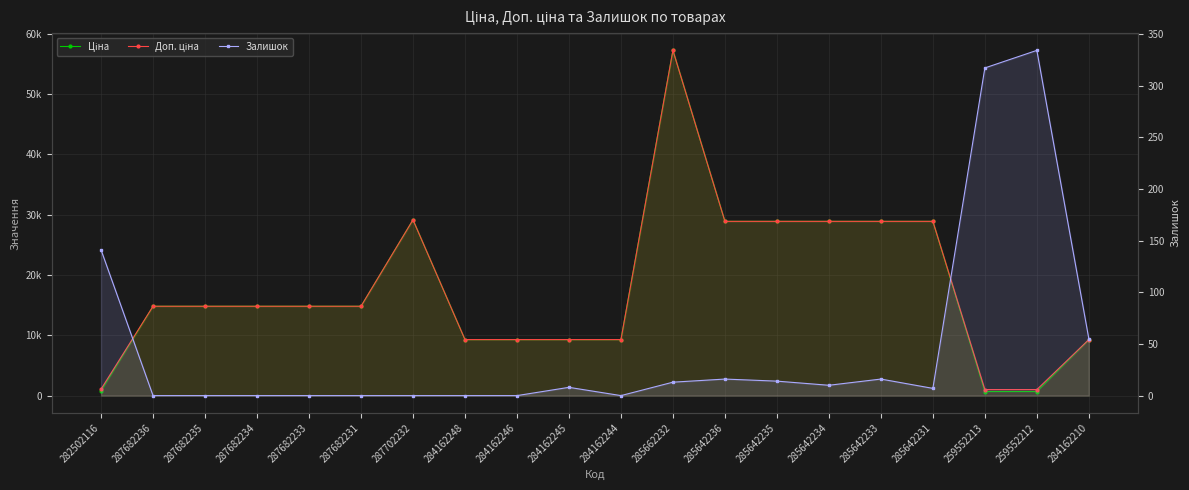

What is the sum of all Доп. ціна values?

354554.2